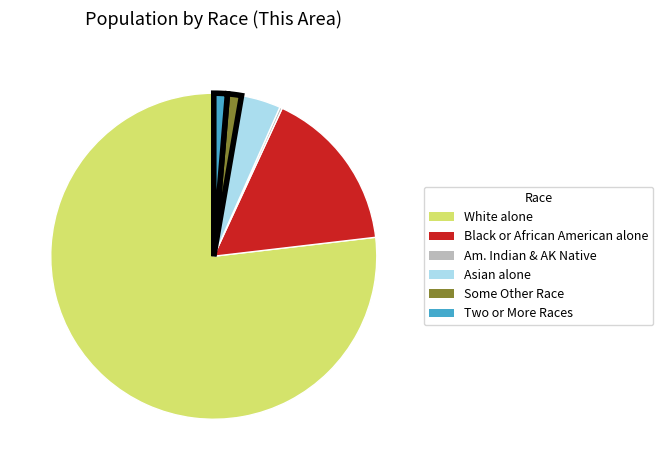

Is there a majority slice in this chart?

Yes